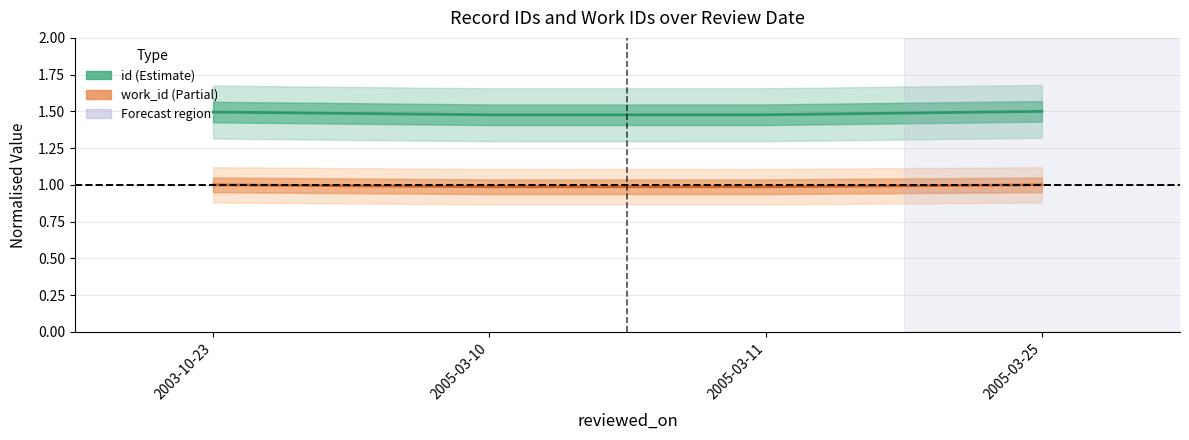

What position from the left is 2005-03-10?

2